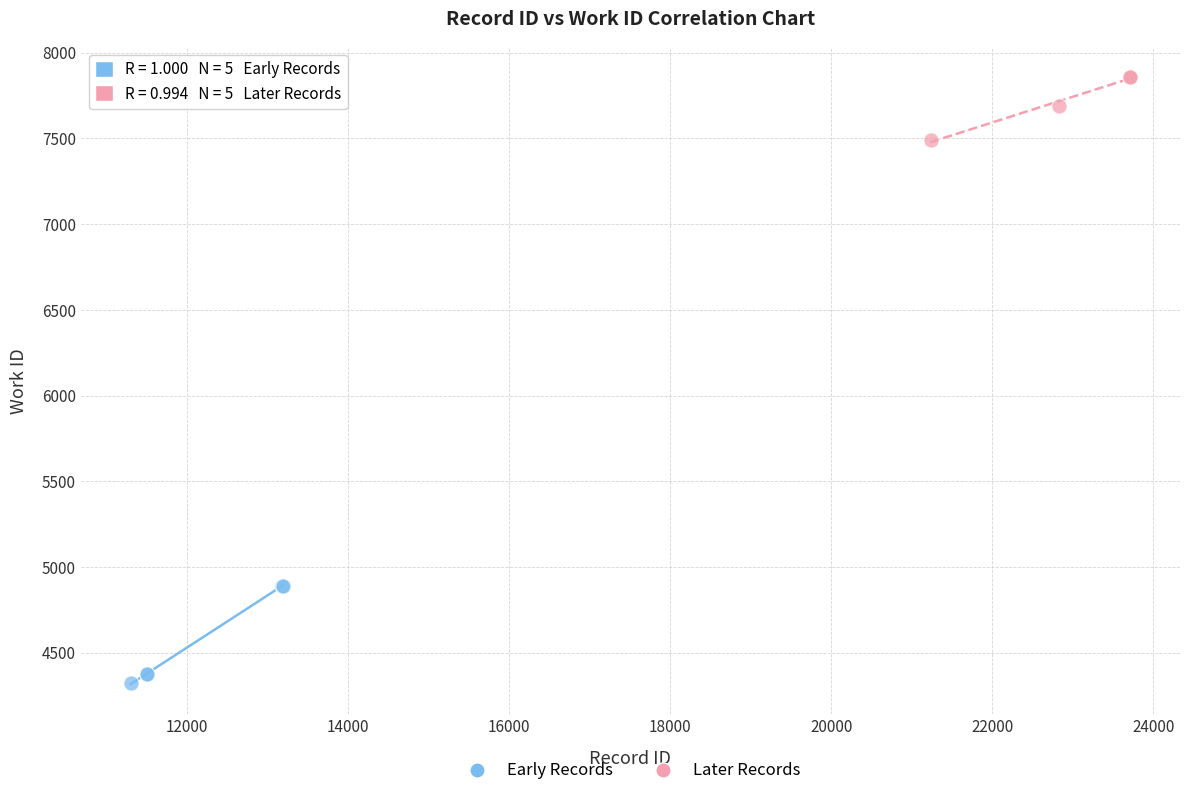

What are all the series names shown in the legend?

Early Records, Later Records